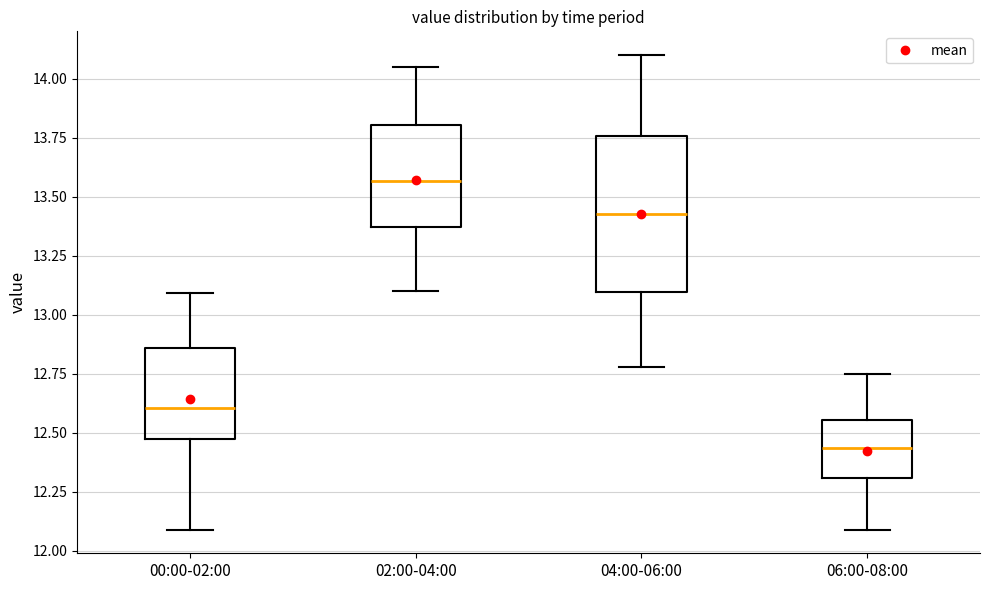

Which box is the tallest, from its lower edge to its upper edge?

04:00-06:00